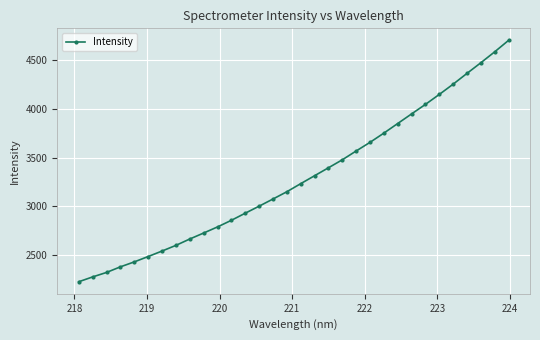

How many values exceed 3232?

16